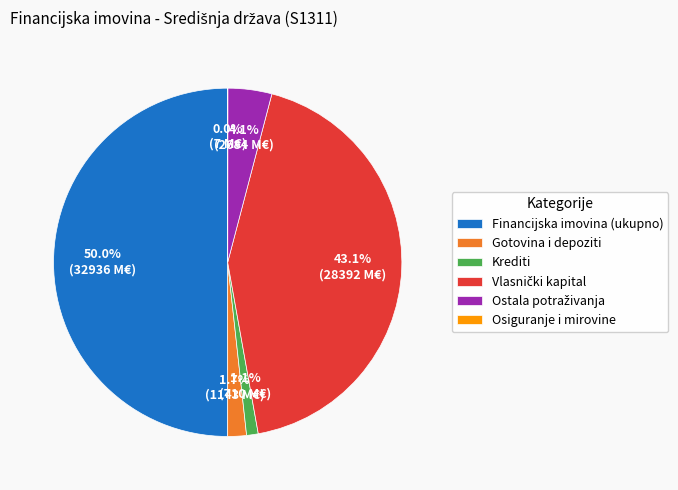

What percentage is NOT represented by Krediti?

98.9%